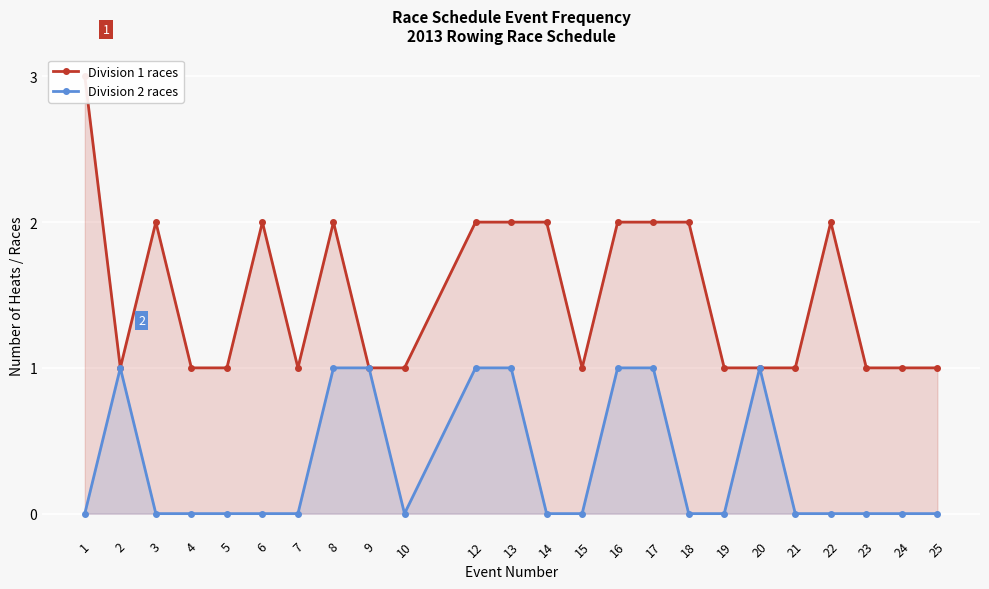

Rank the series by their average value, from lowest to highest.

Division 2 races, Division 1 races